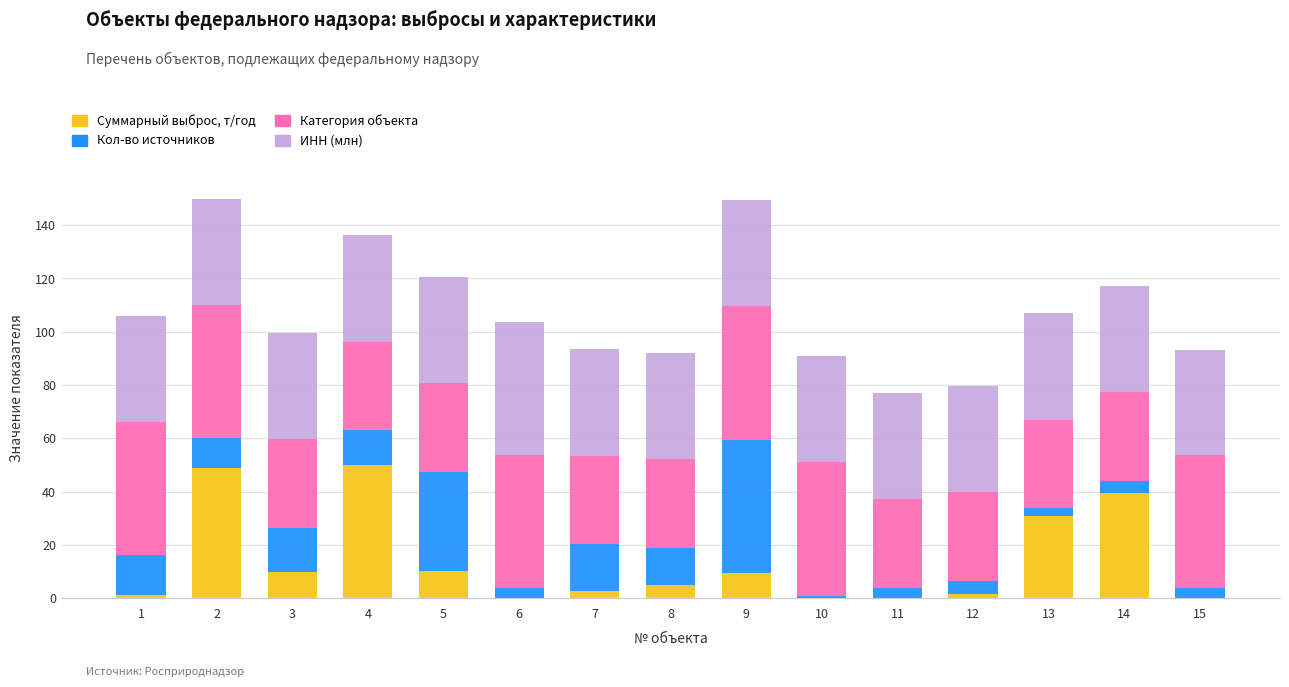

Where is Суммарный выброс, т/год nearest to the value 25?

13